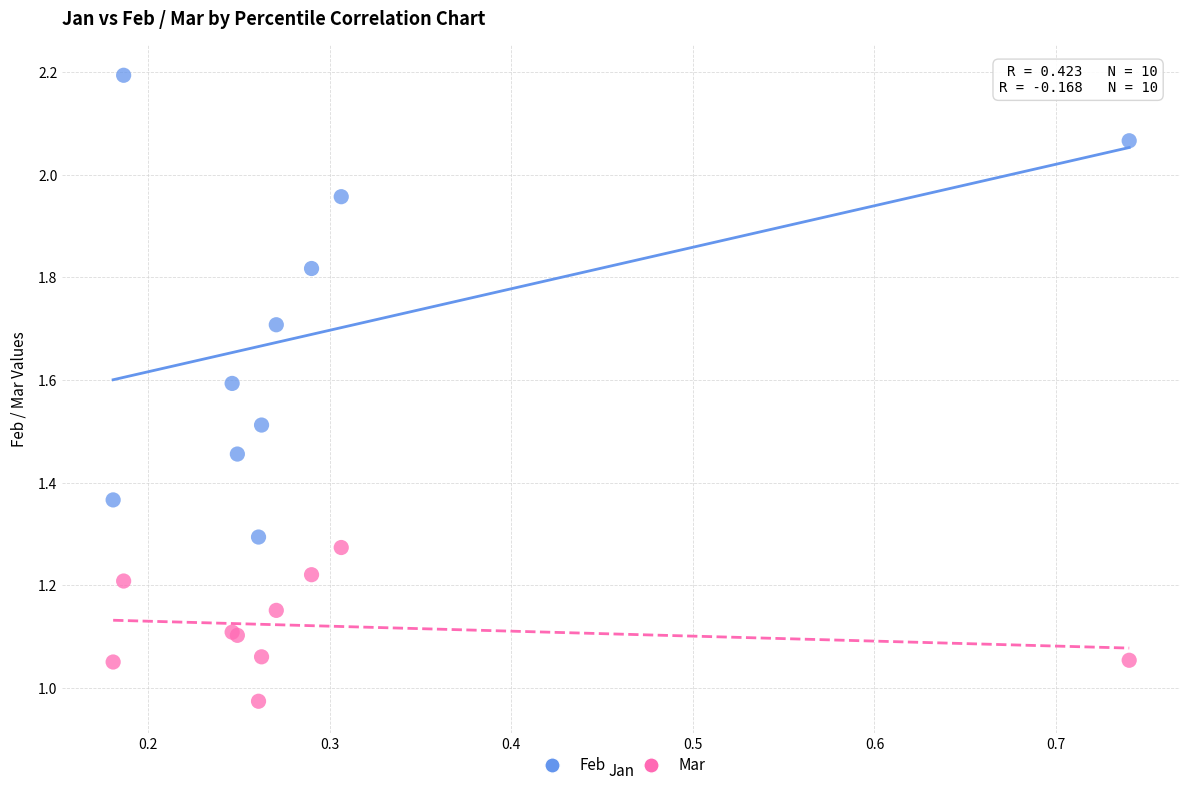

What is the X range (max minus min) for the scatter plot?

0.6